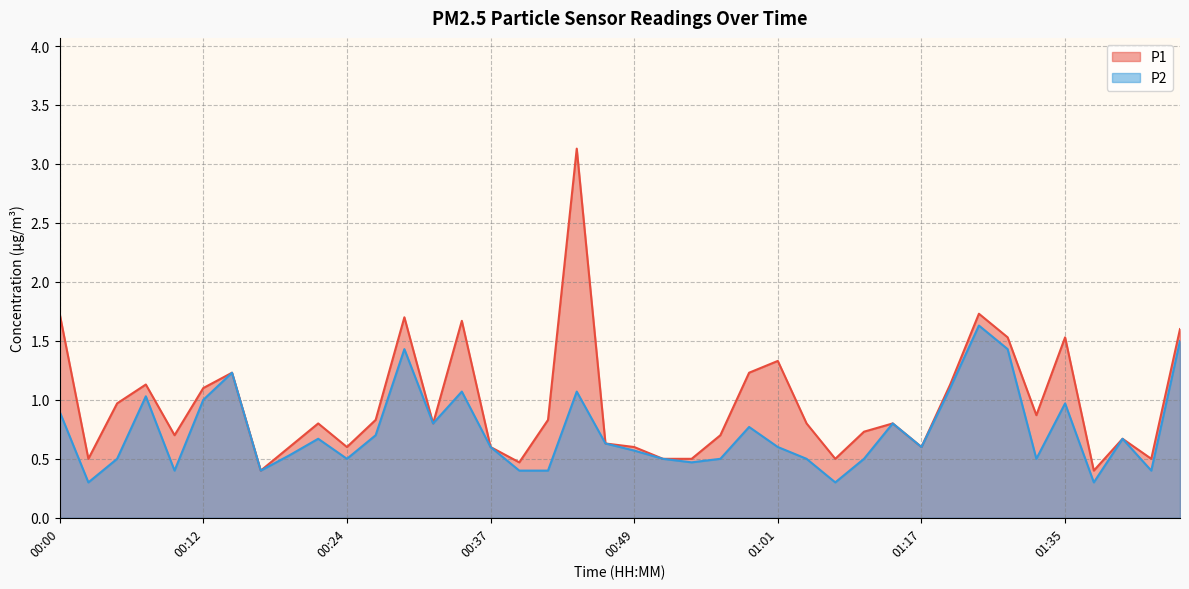

The P2 series shows 0.8 at 00:32. True or false?

True